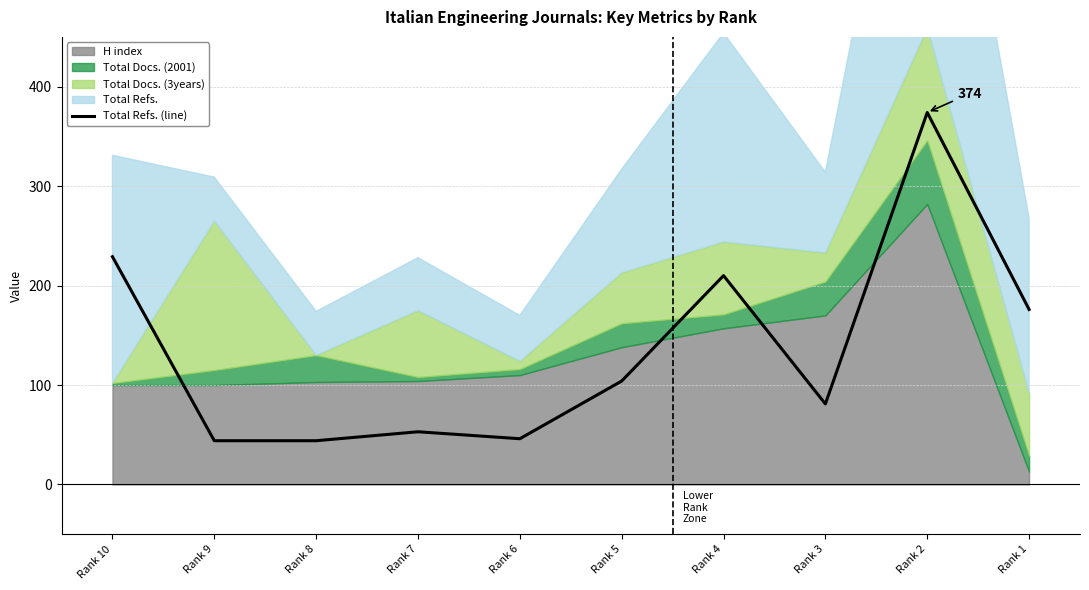

At which label does the data first exceed 104?

Rank 10